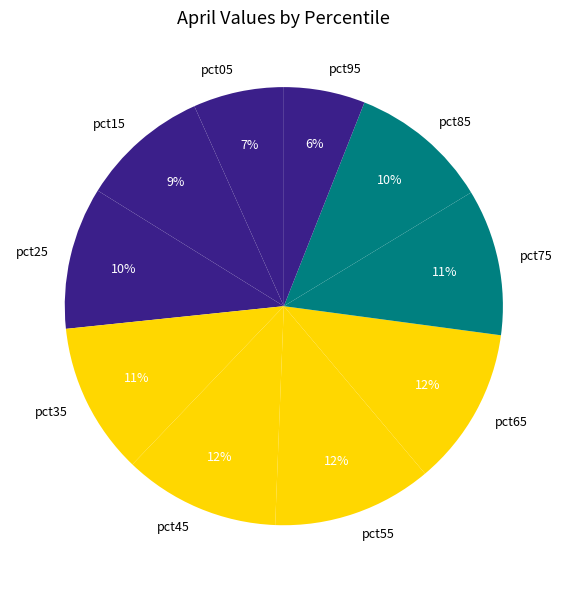

Is it true that pct35 is 21% of the pie?

False